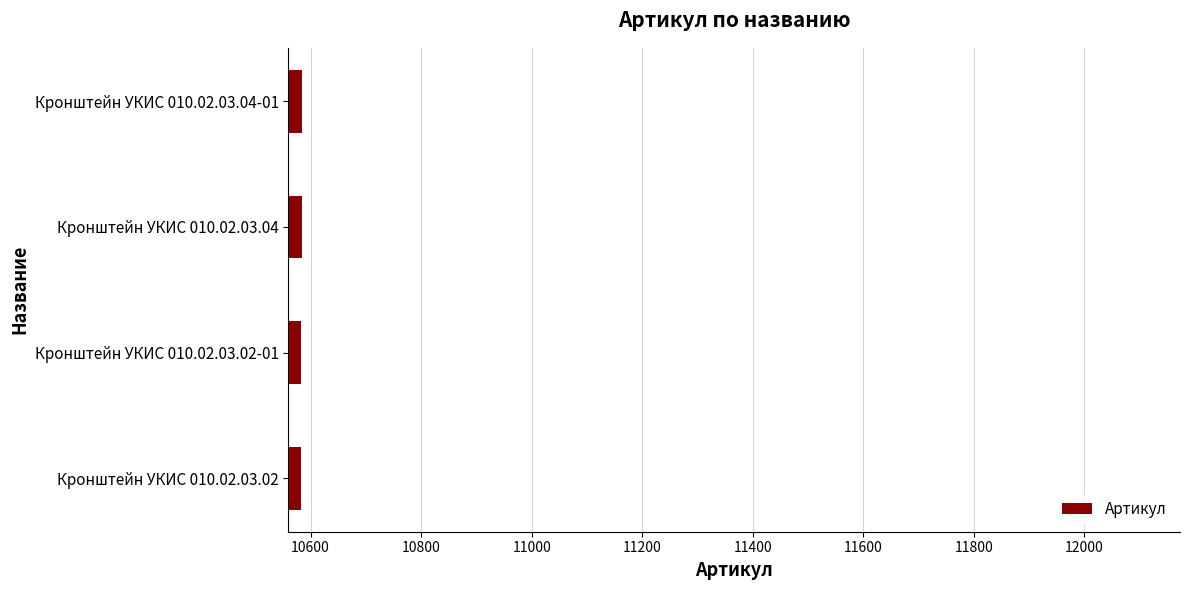

What is the average value?

10584